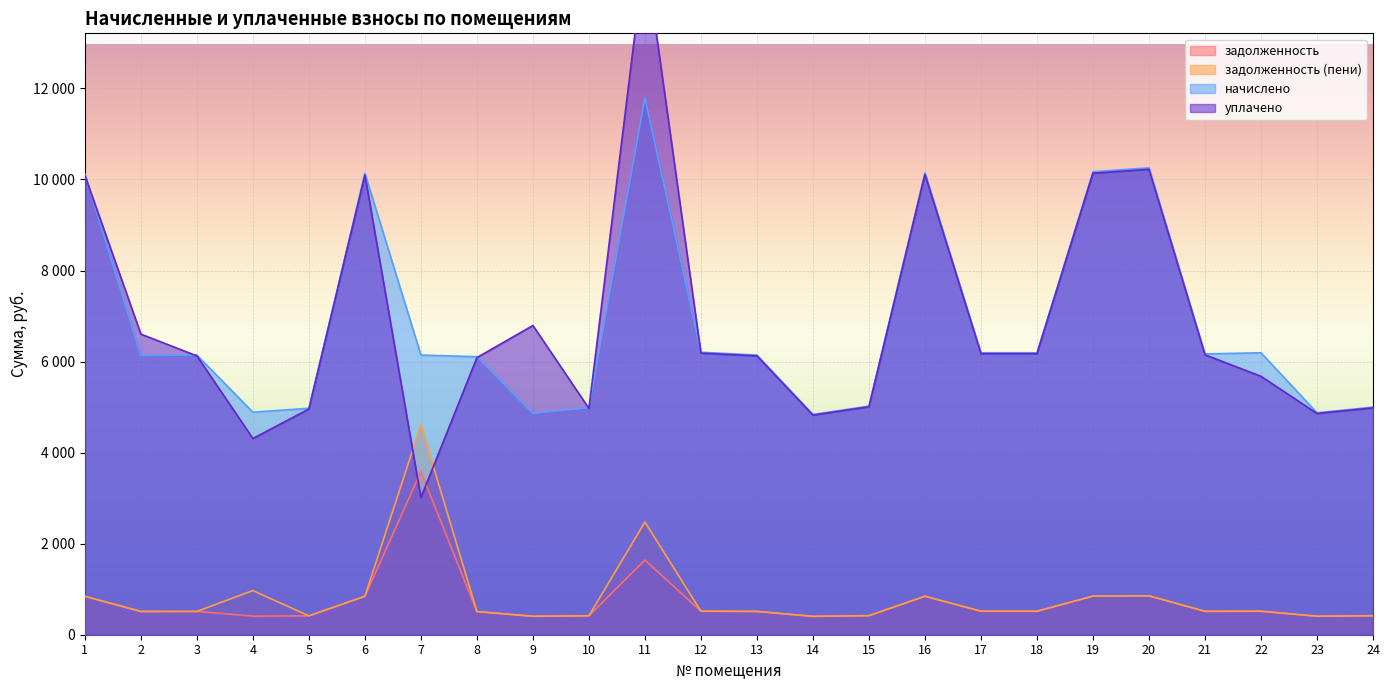

True or false: задолженность and начислено intersect in this chart.

False